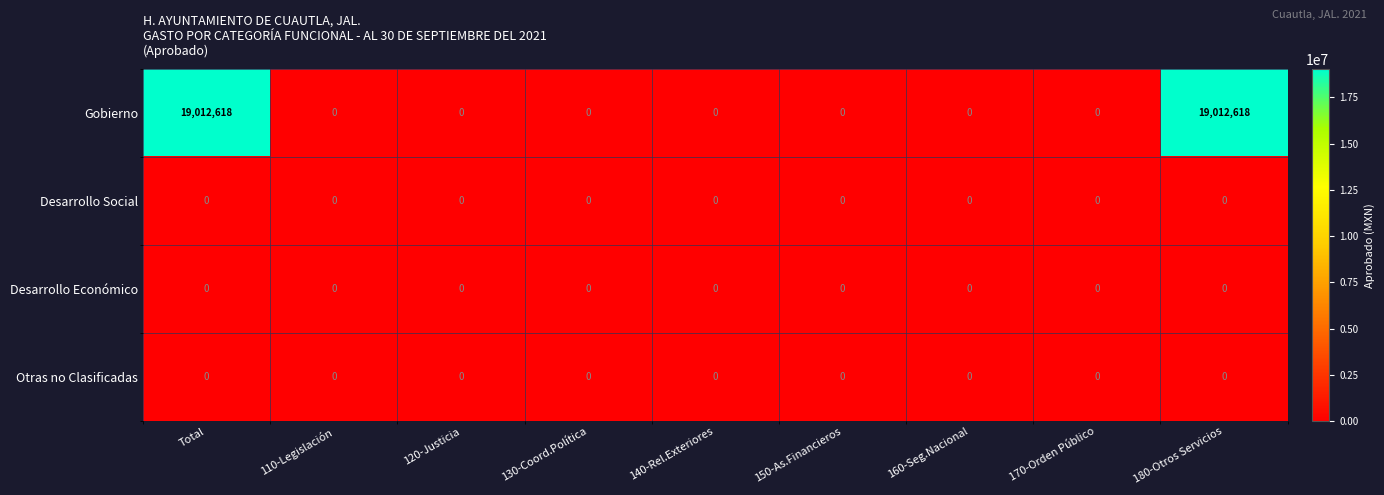

The value of Otras no Clasificadas at 170-Orden Público is 0. True or false?

True